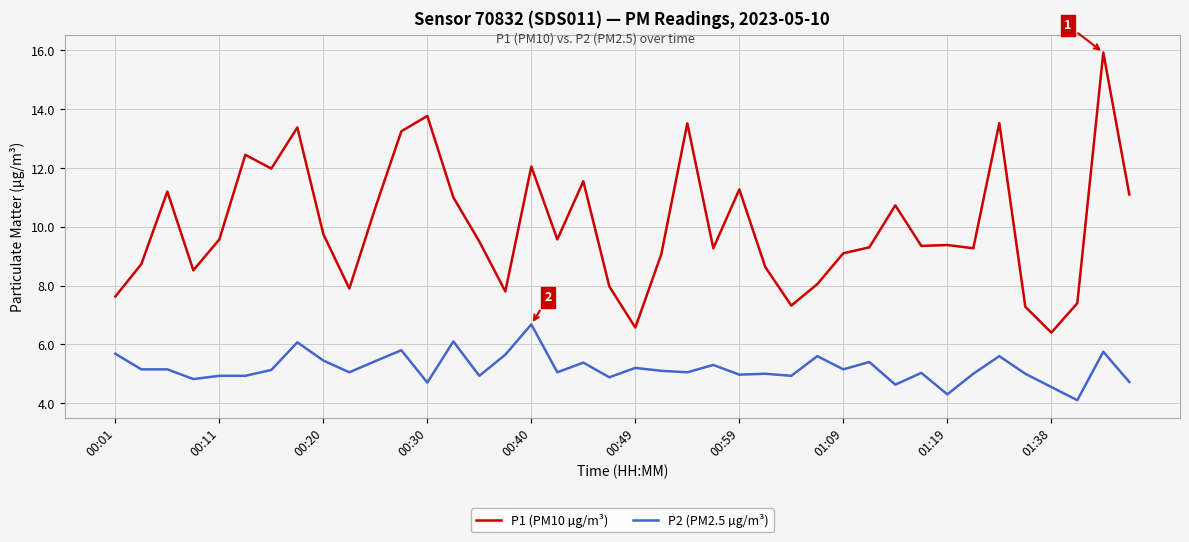

Rank the series by their average value, from highest to lowest.

P1 (PM10 µg/m³), P2 (PM2.5 µg/m³)